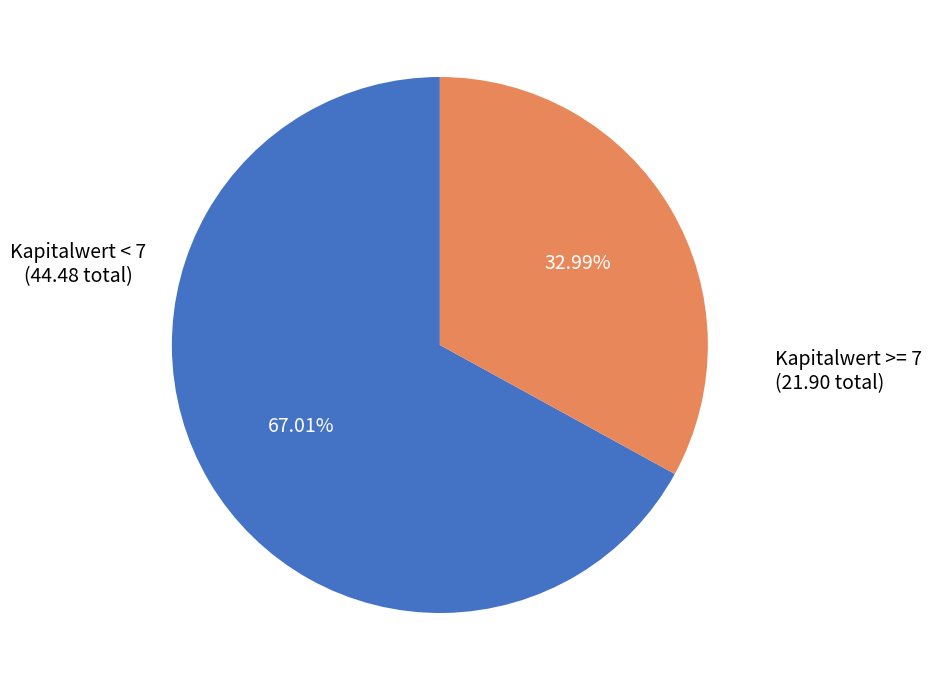

Does any single category account for the majority?

Yes